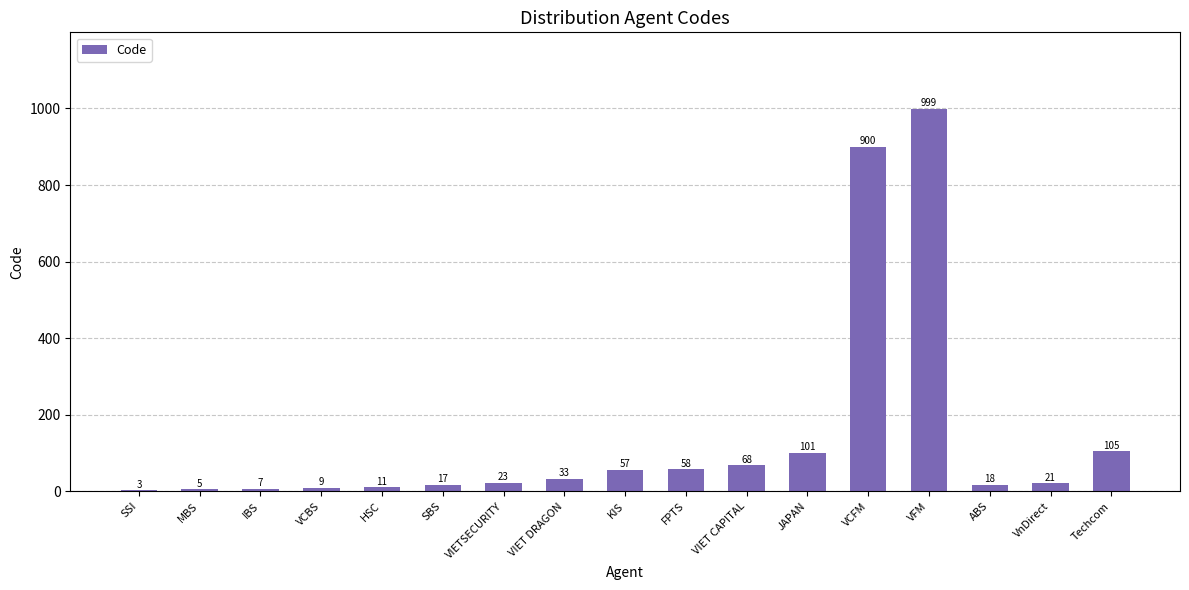

Is it true that the value at FPTS is 58?

True